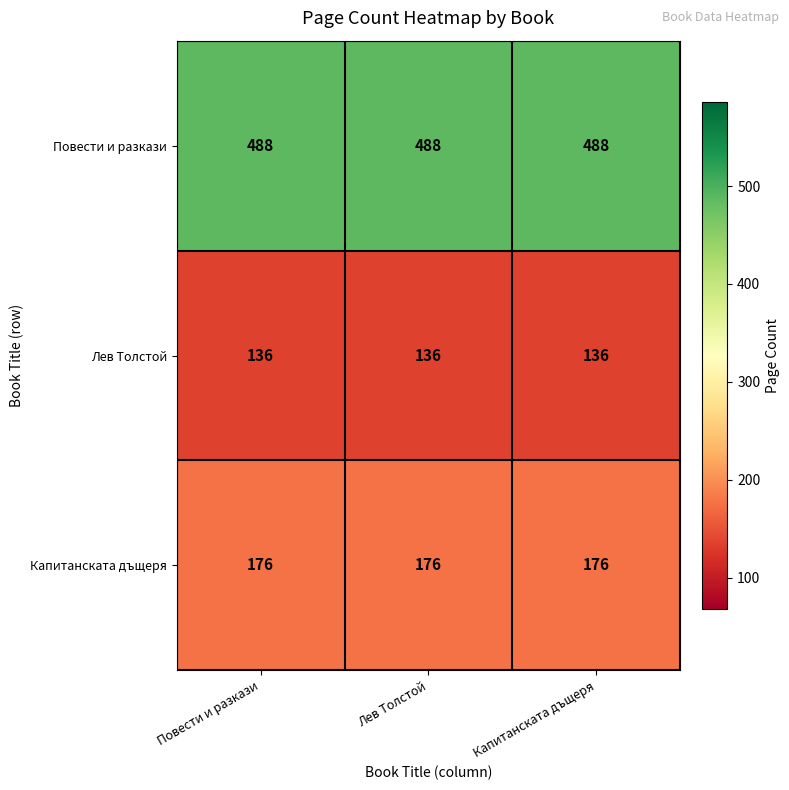

What is the total value across all series at Лев Толстой?

800